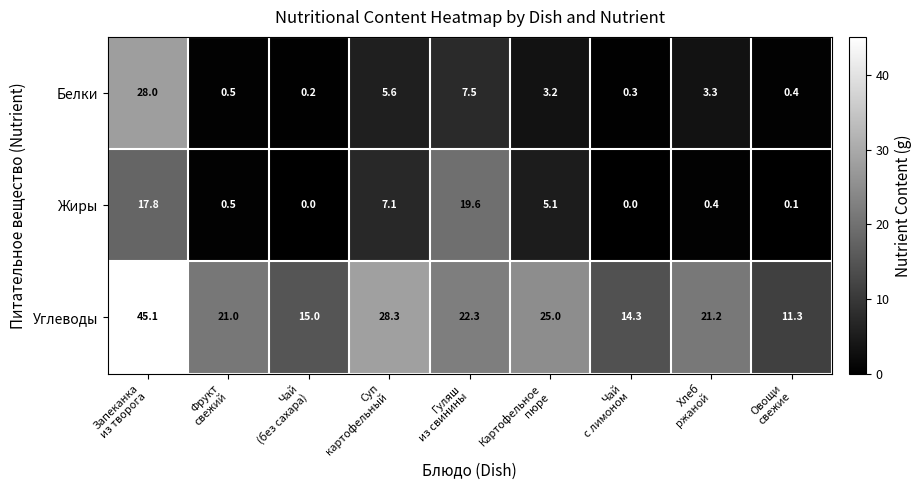

Which series has the largest total across all categories?

Углеводы